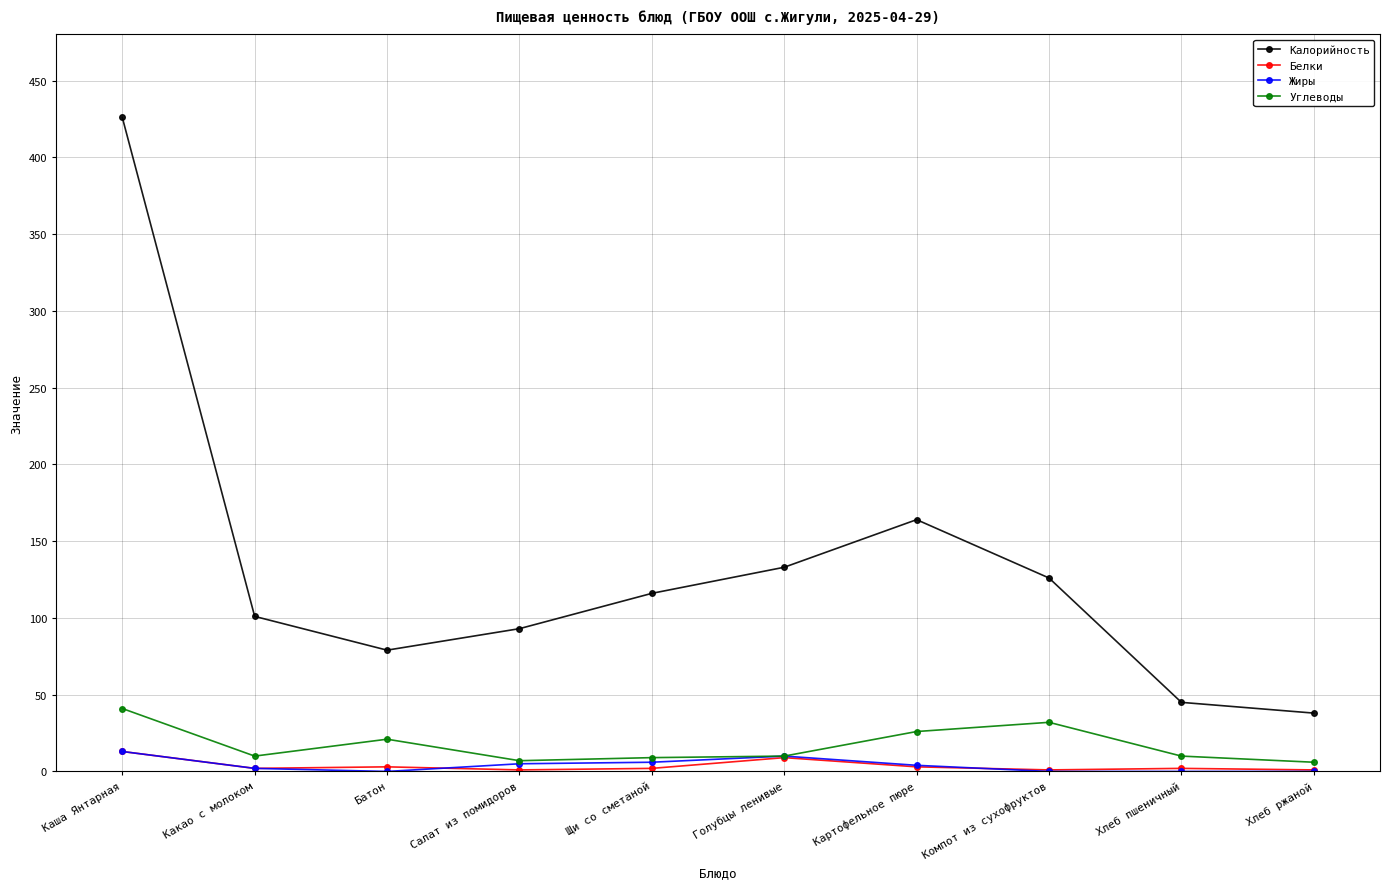

Is this an area chart (filled region under the line)?

No